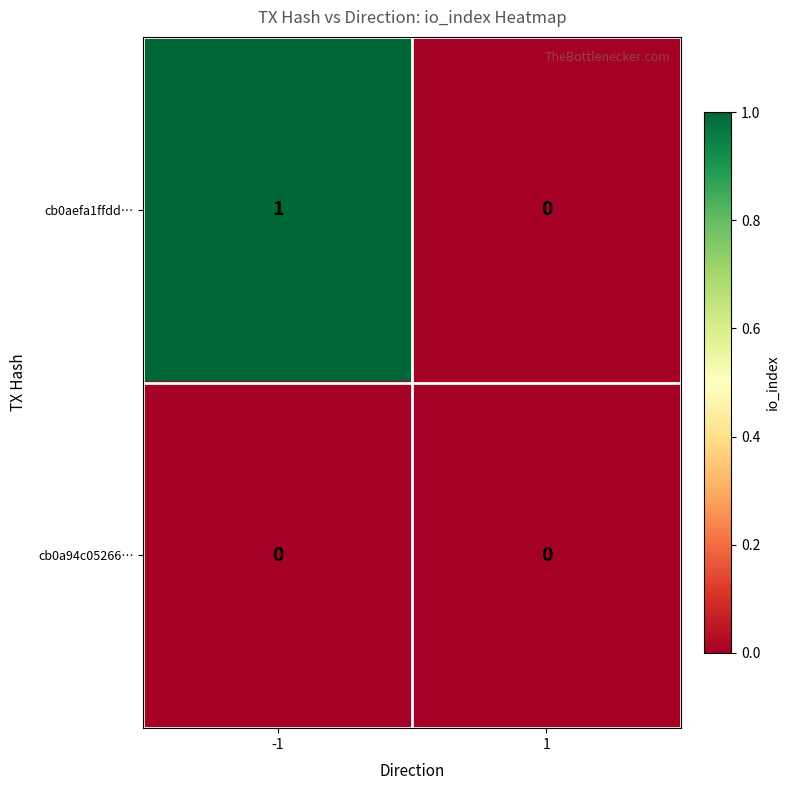

List the series in order of their overall mean, highest first.

cb0aefa1ffdd…, cb0a94c05266…